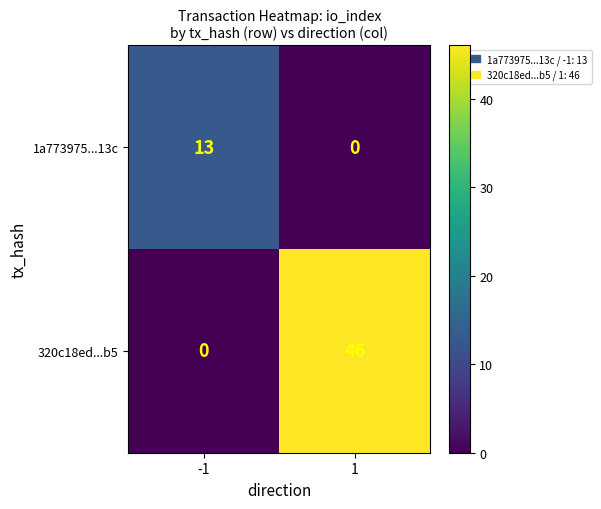

What is the total value across all series at 1?

46